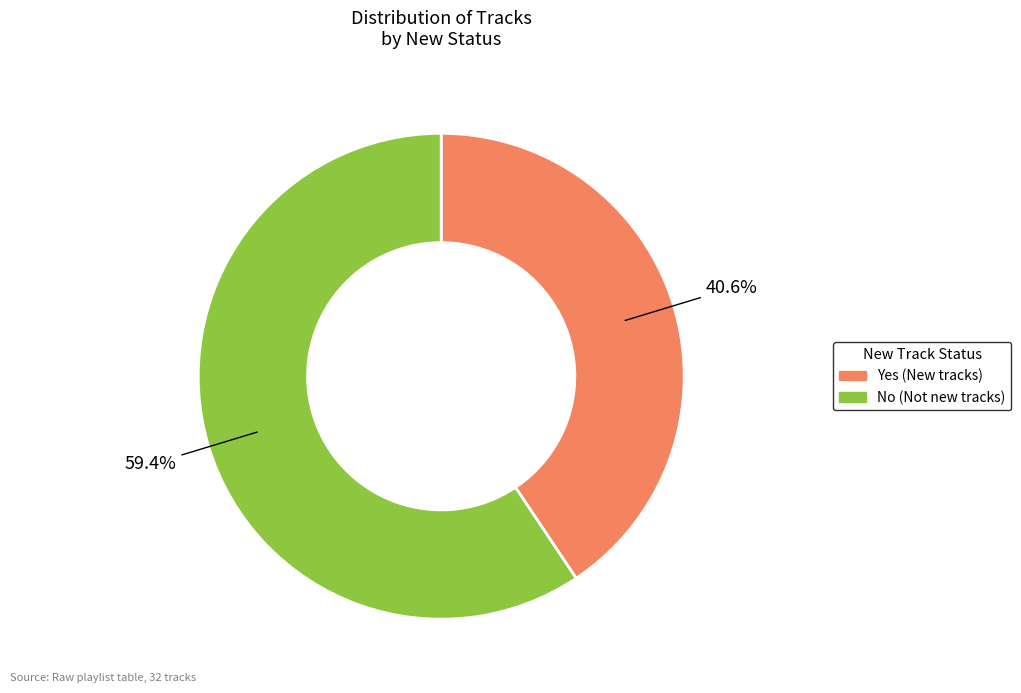

What percentage is the No slice, to the nearest percent?

59%